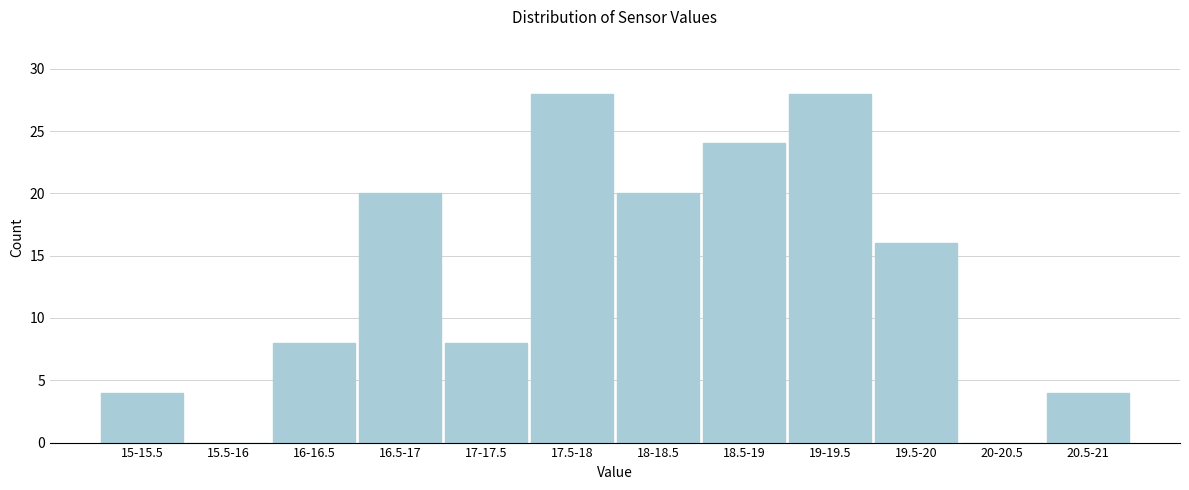

Reading left to right, what are all the values shown in this chart?

15-15.5=4	15.5-16=0	16-16.5=8	16.5-17=20	17-17.5=8	17.5-18=28	18-18.5=20	18.5-19=24	19-19.5=28	19.5-20=16	20-20.5=0	20.5-21=4